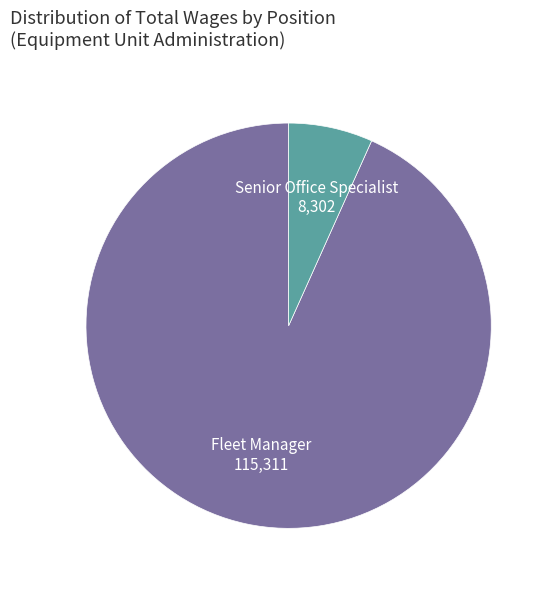

Rank the categories by value from highest to lowest.

Fleet Manager, Senior Office Specialist